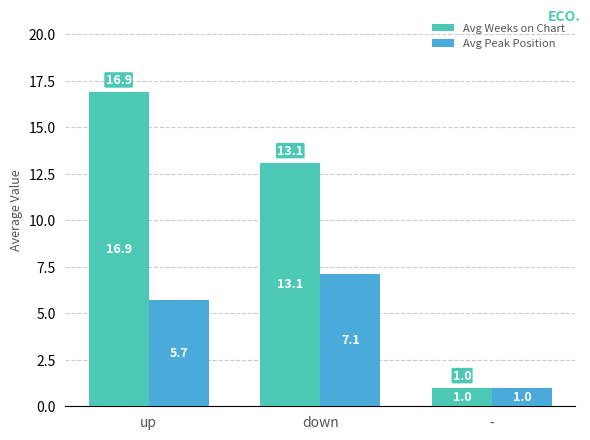

Is it true that Avg Peak Position equals 0.3 at -?

False